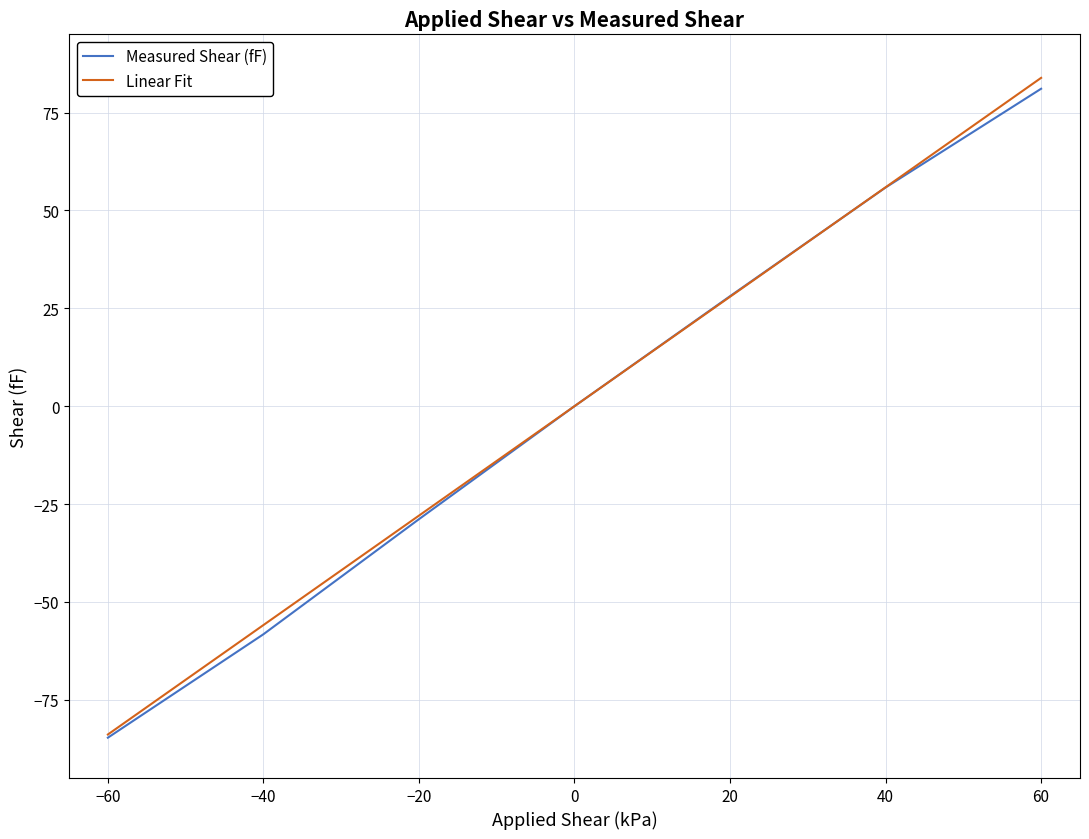

What is the sum of all Measured Shear (fF) values?

-6.8